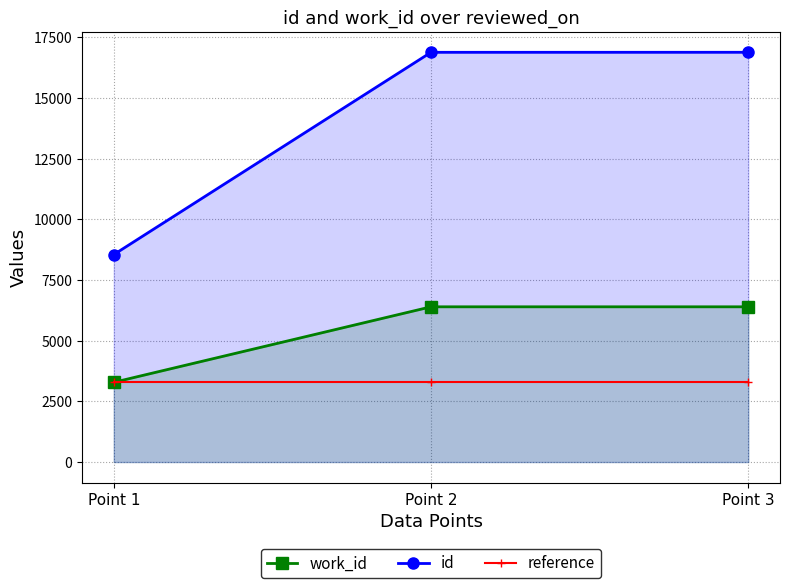

List the series in order of their peak value, lowest first.

reference, work_id, id